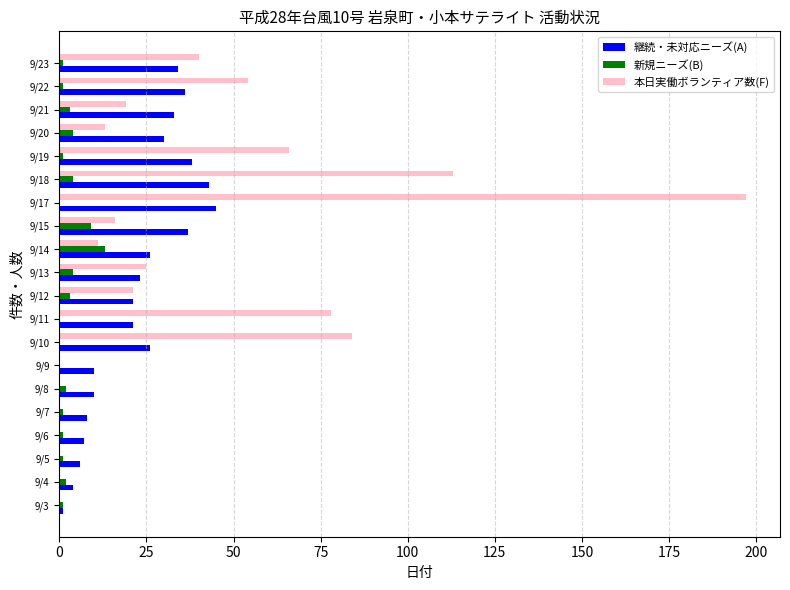

Is the value of 新規ニーズ(B) at 9/6 greater than the value of 継続・未対応ニーズ(A) at 9/10?

No